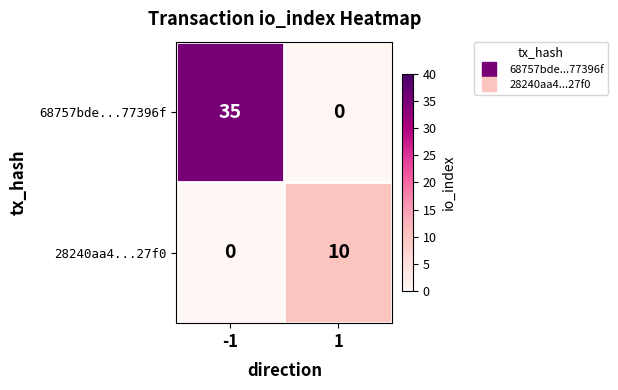

How many values in 68757bde...77396f are above zero?

1